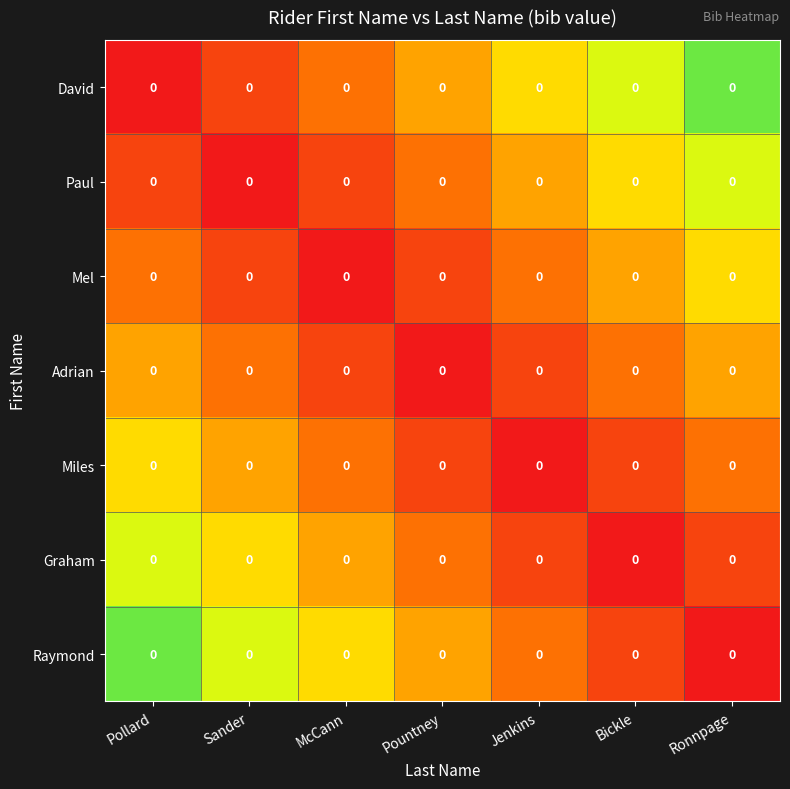

Count the Miles values in the range 0 to 1.

7